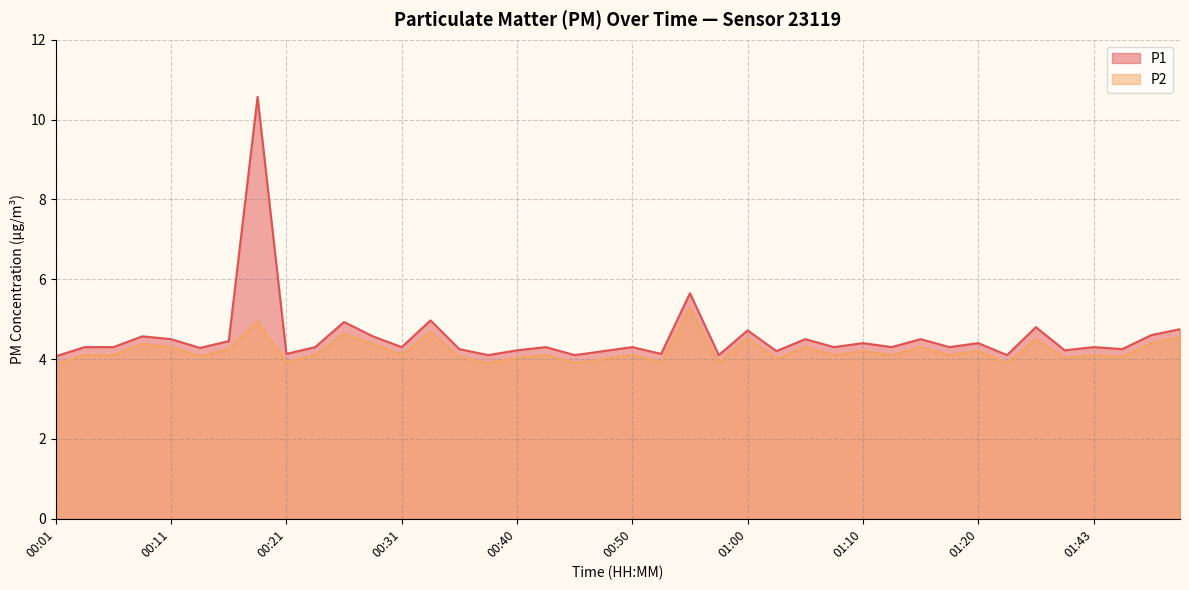

What is the minimum value for P2?

3.9